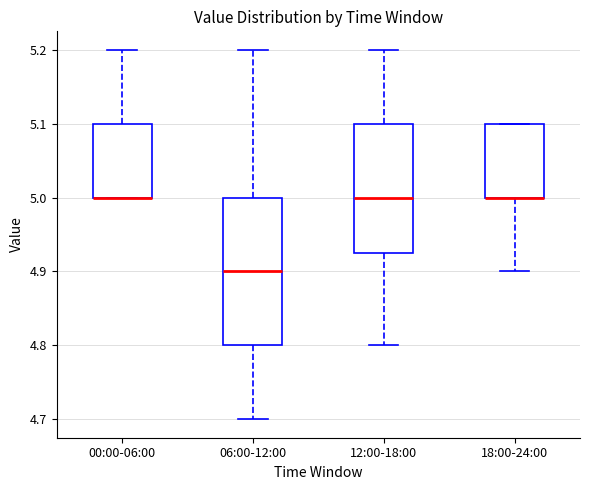

Comparing the boxes themselves (not the whiskers), which one is the tallest?

06:00-12:00